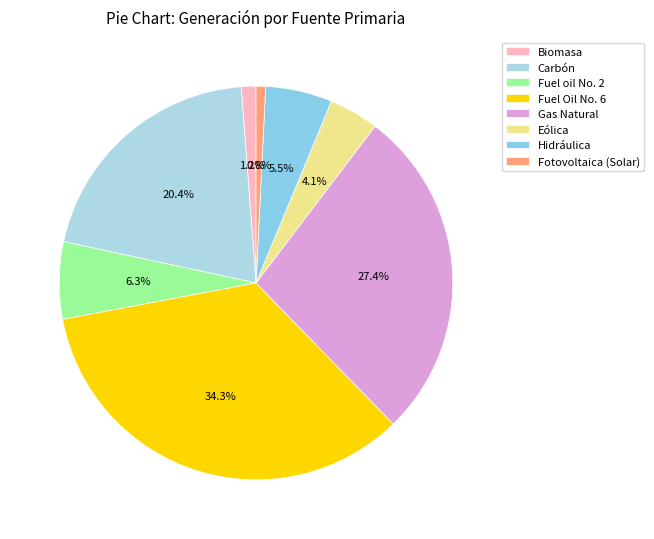

Is there any slice that represents more than half of the pie?

No